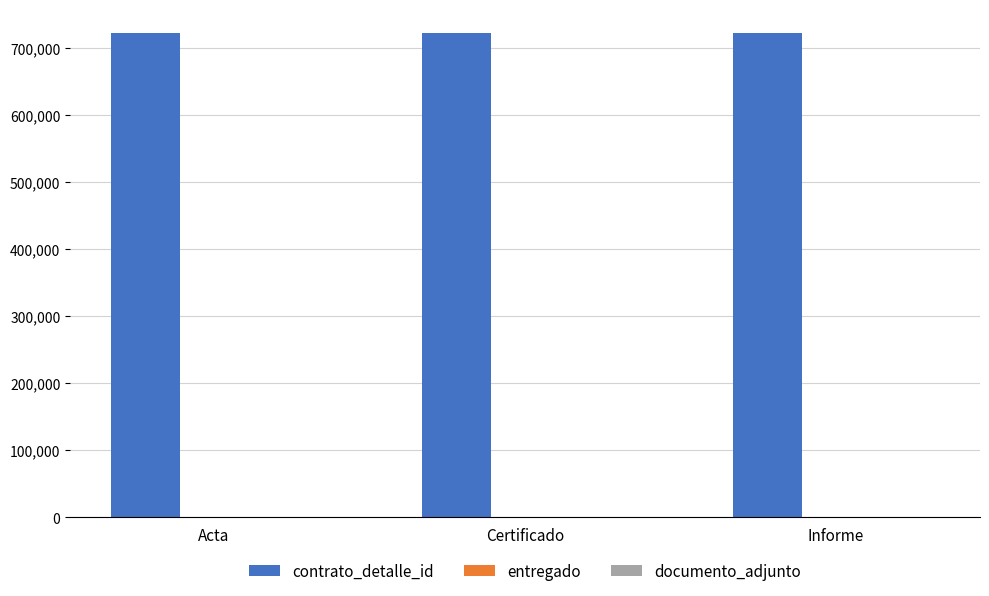

What is the maximum value for contrato_detalle_id?

722121